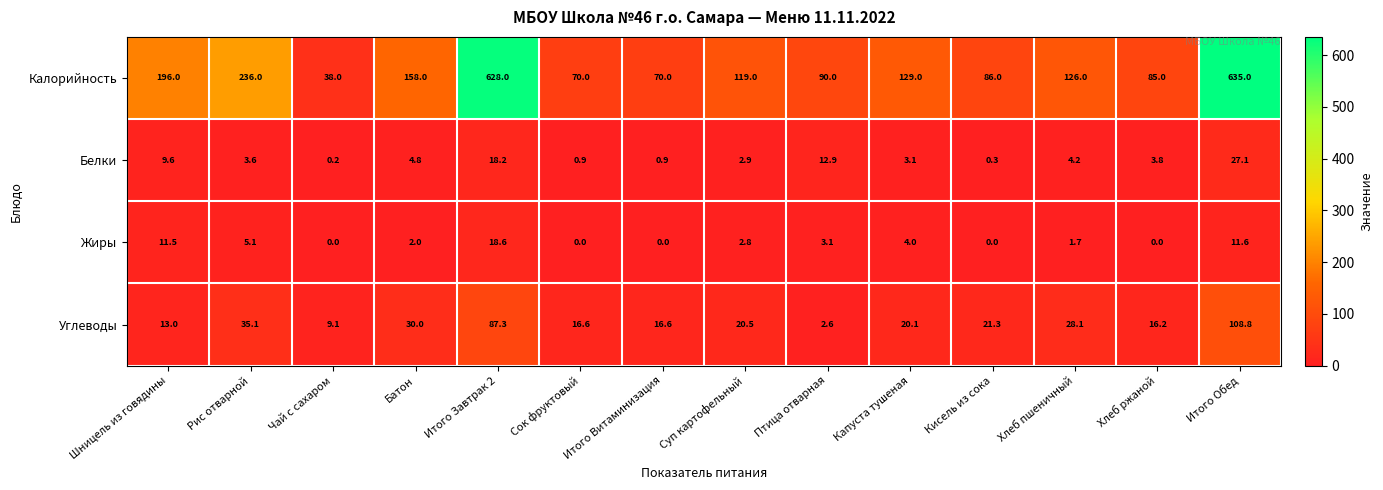

What is the spread (max minus min) of values at Итого Обед?

623.4